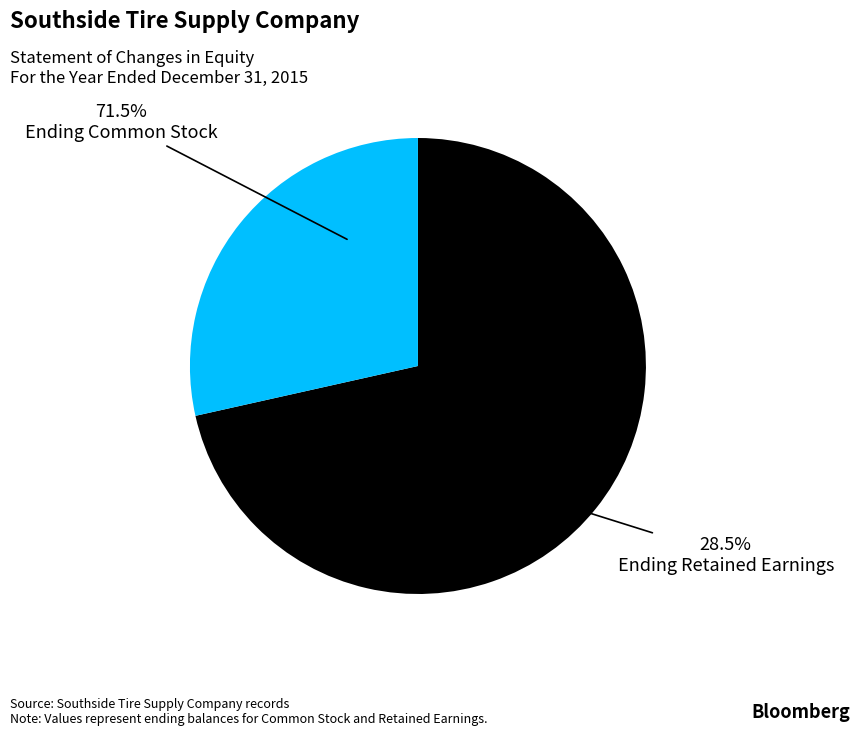

Do Ending Common Stock and Ending Retained Earnings together represent more than half of the pie?

Yes